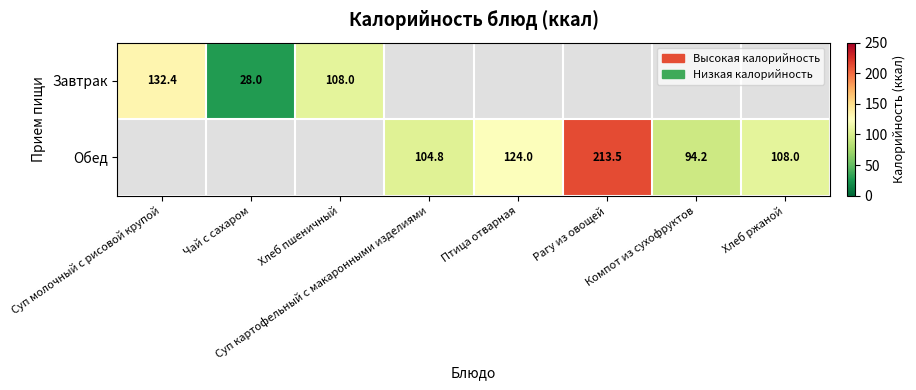

Which has a higher value, Хлеб пшеничный or Чай с сахаром?

Хлеб пшеничный